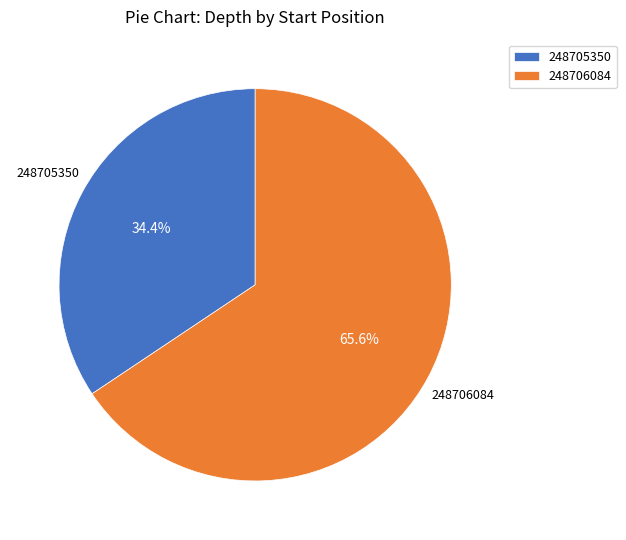

Rank the categories by value from lowest to highest.

248705350, 248706084